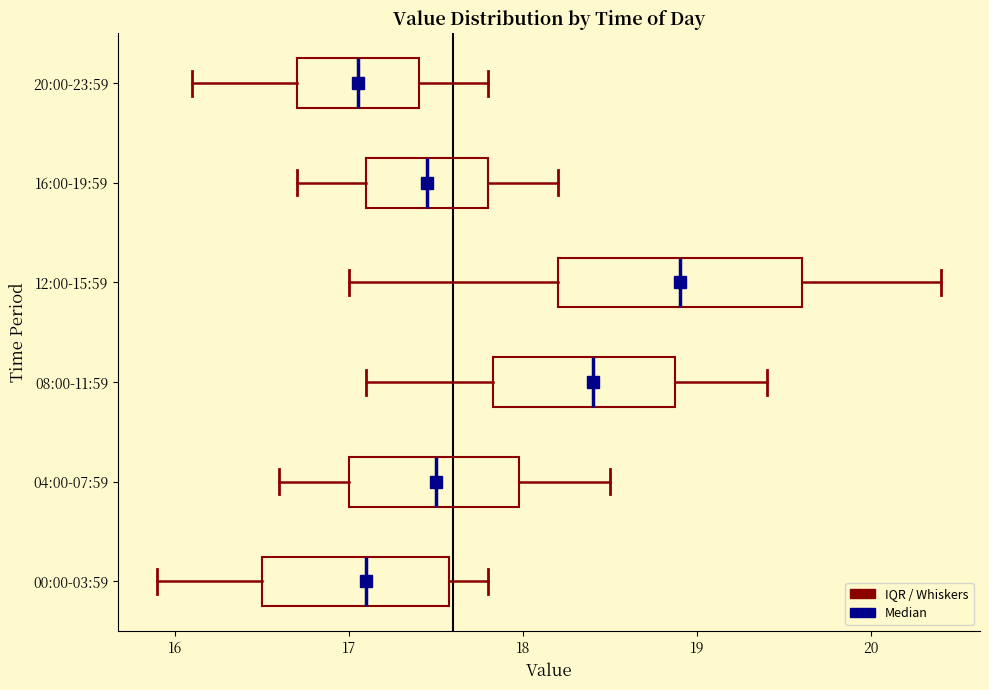

Reading bottom to top, transcribe this box plot: for each box, give where its median line is, the range the box spans, and where its two whiskers end, as read against the x-axis. The values are not printed on the chart, so give them approximately, as read against the axis.

00:00-03:59: median 17.1, box 16.5 to 17.6, whiskers 15.9 to 17.8
04:00-07:59: median 17.5, box 17.0 to 18.0, whiskers 16.6 to 18.5
08:00-11:59: median 18.4, box 17.8 to 18.9, whiskers 17.1 to 19.4
12:00-15:59: median 18.9, box 18.2 to 19.6, whiskers 17.0 to 20.4
16:00-19:59: median 17.5, box 17.1 to 17.8, whiskers 16.7 to 18.2
20:00-23:59: median 17.1, box 16.7 to 17.4, whiskers 16.1 to 17.8